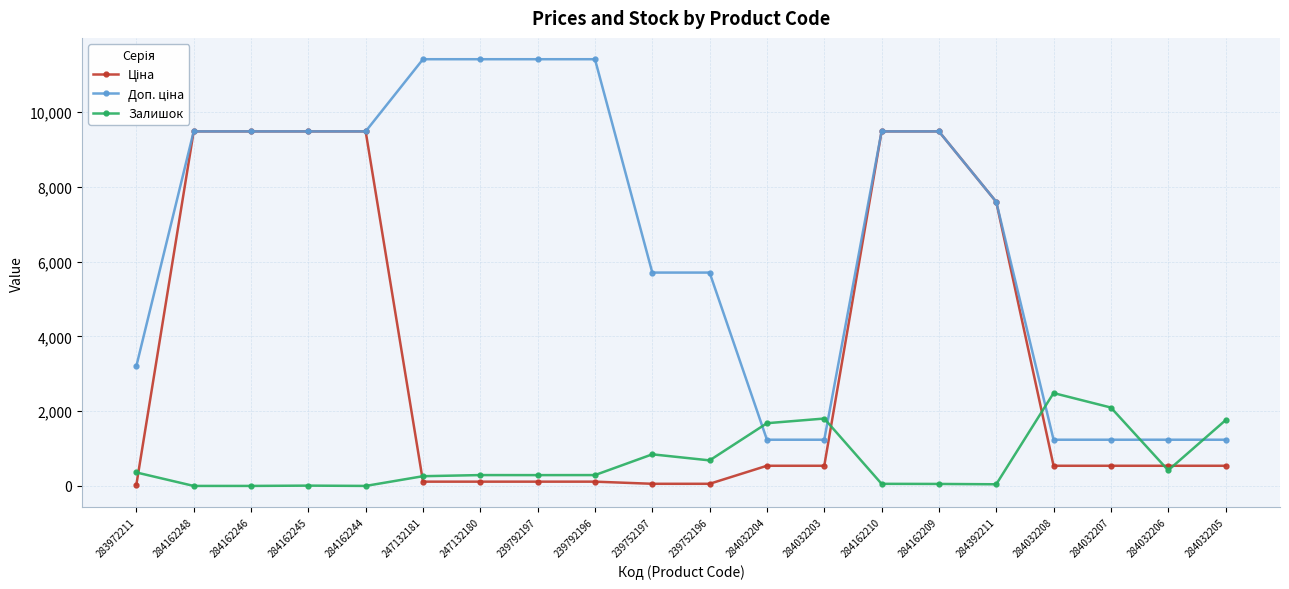

The Залишок series shows 1802.0 at 284032203. True or false?

True